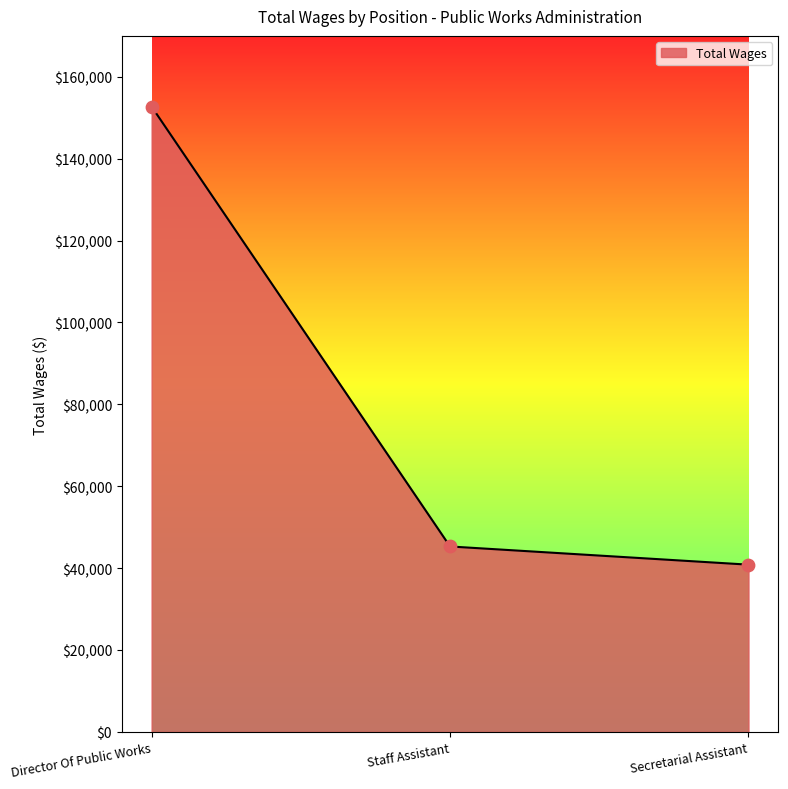

What is the change in value from Director Of Public Works to Secretarial Assistant?

-111884